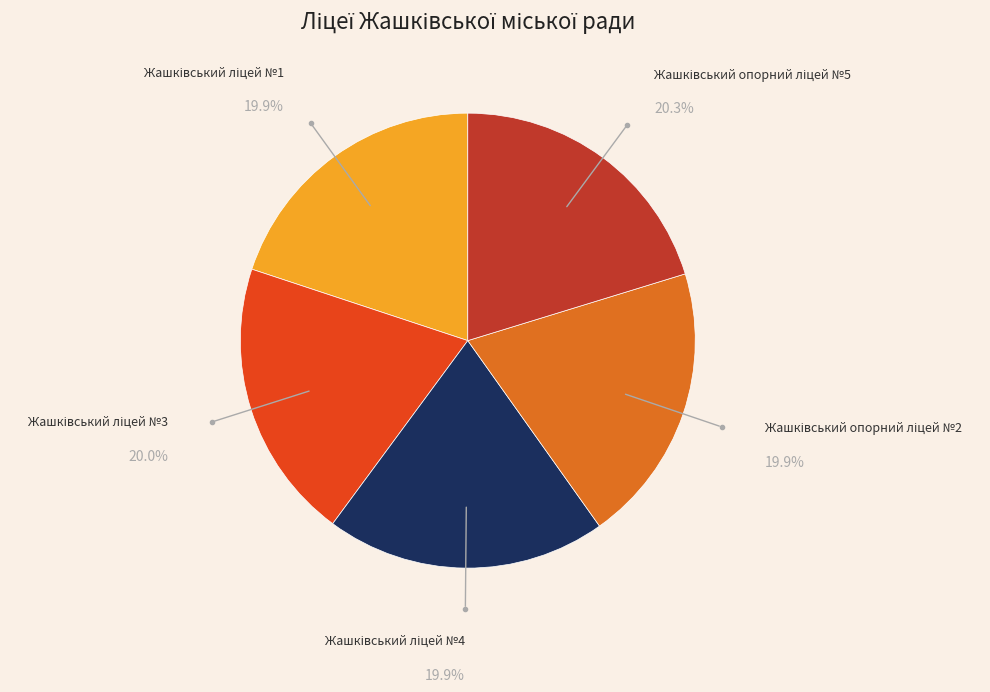

Is there any slice that represents more than half of the pie?

No